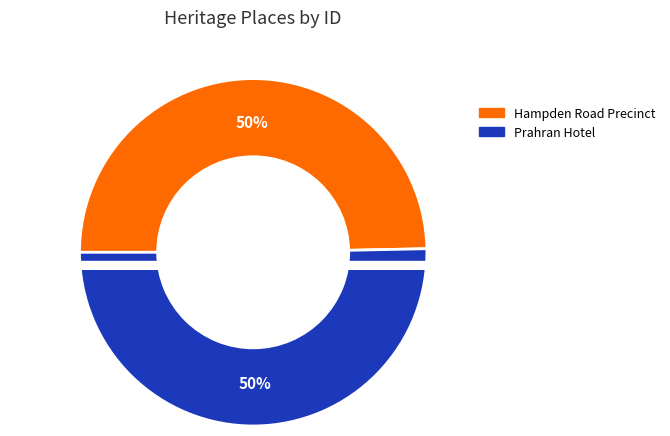

Which slice is the smallest?

Hampden Road Precinct